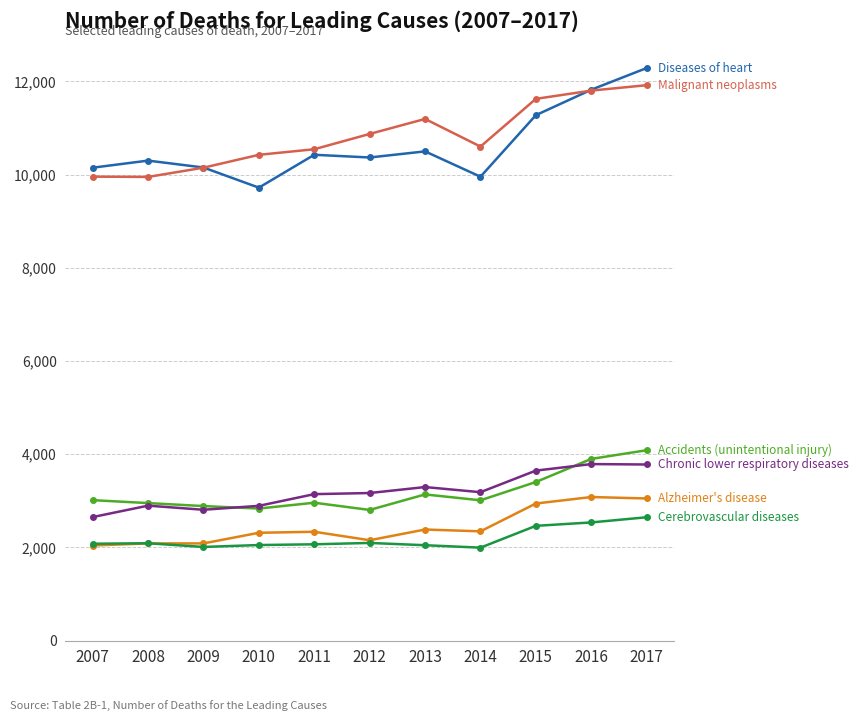

What is the smallest value displayed?

1995